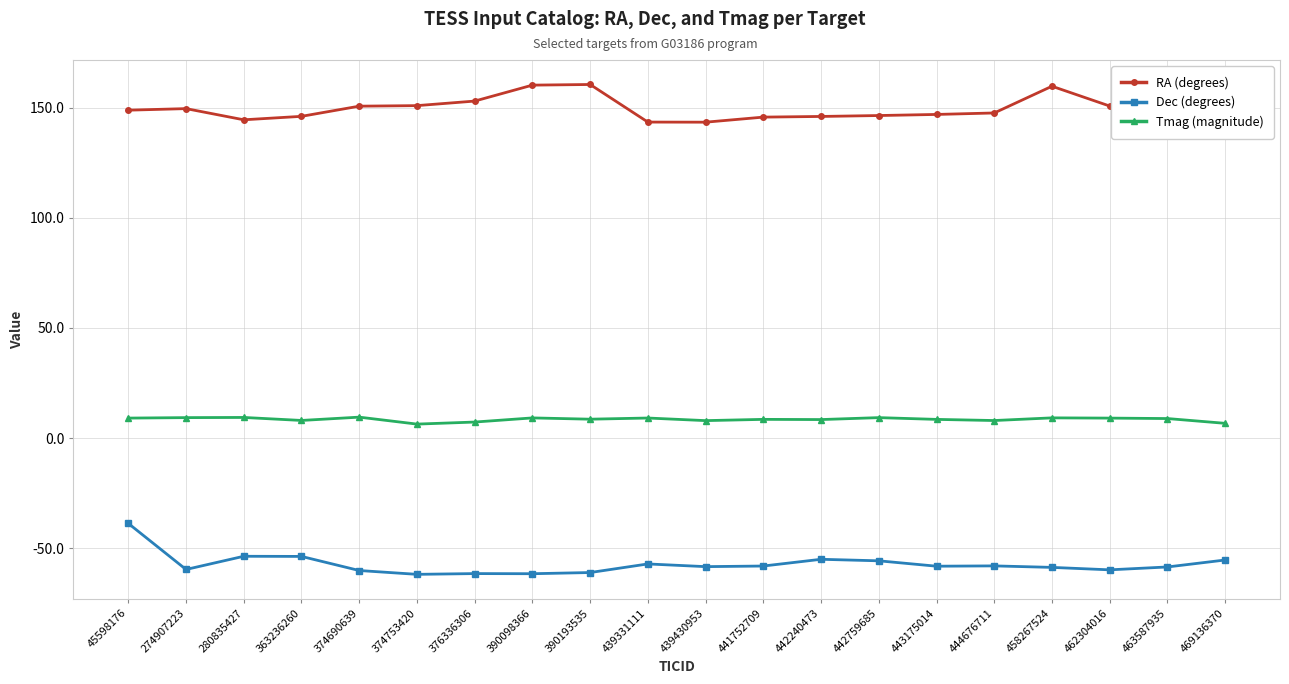

At how many categories does at least one series exceed 83?

20